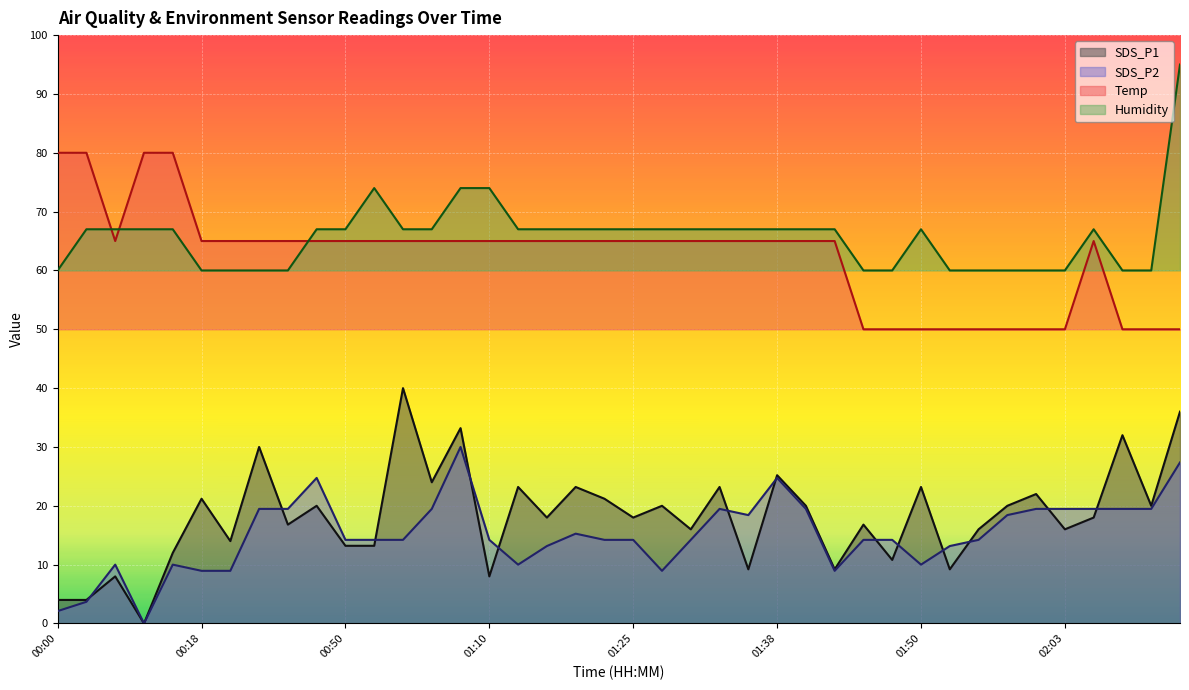

Which series has the widest spread of values?

SDS_P1